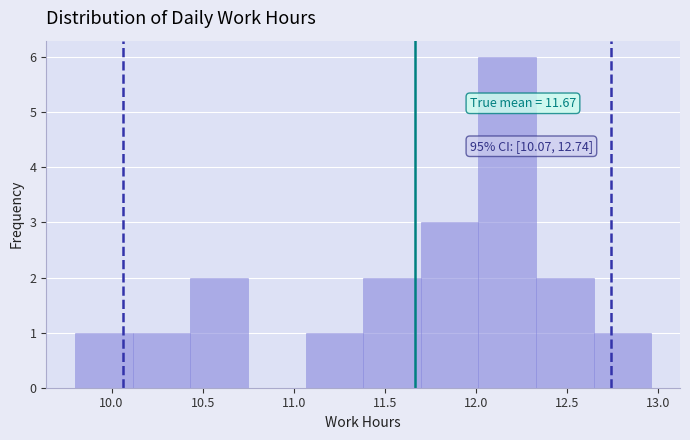

Which range on the x-axis has the tallest bar?

12.00 to 12.35